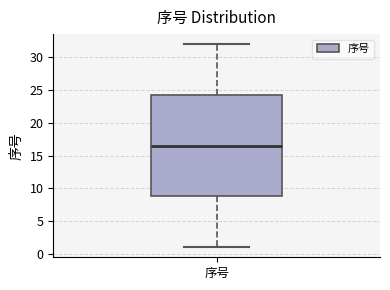

Transcribe this box plot: give where the median line is, the range the box spans, and where the two whiskers end, as read against the y-axis. The values are not printed on the chart, so give them approximately, as read against the axis.

median 16.5, box 9.0 to 24.5, whiskers 1.0 to 32.0